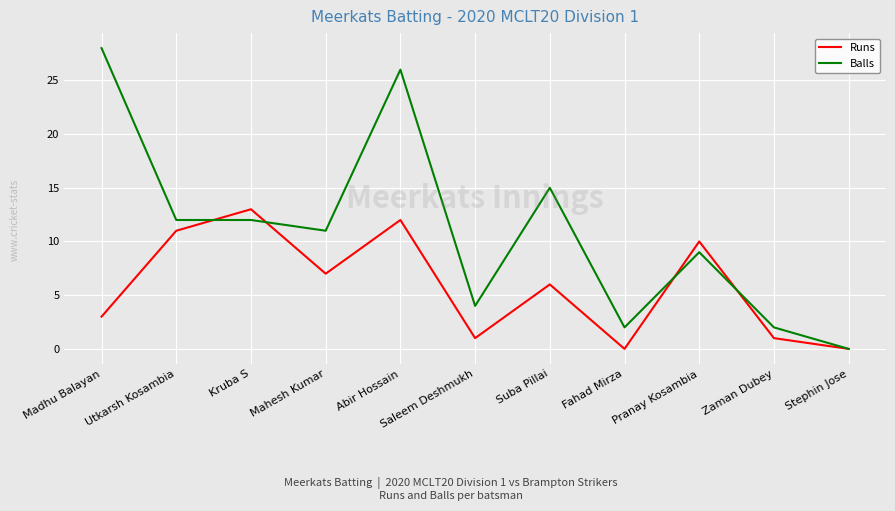

What position from the right is Abir Hossain?

7